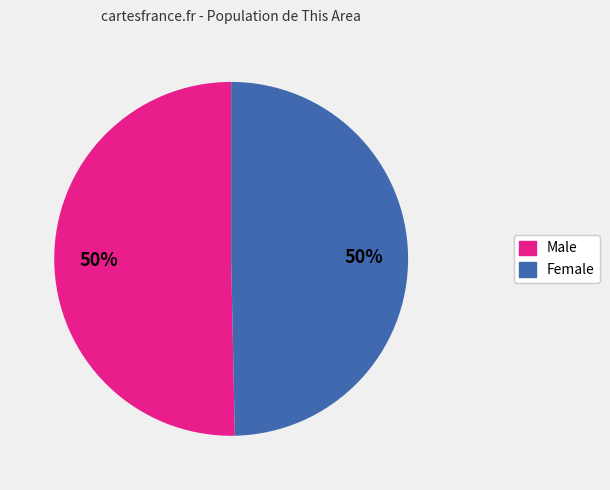

To the nearest percent, what is the combined percentage of Female and Male?

100%